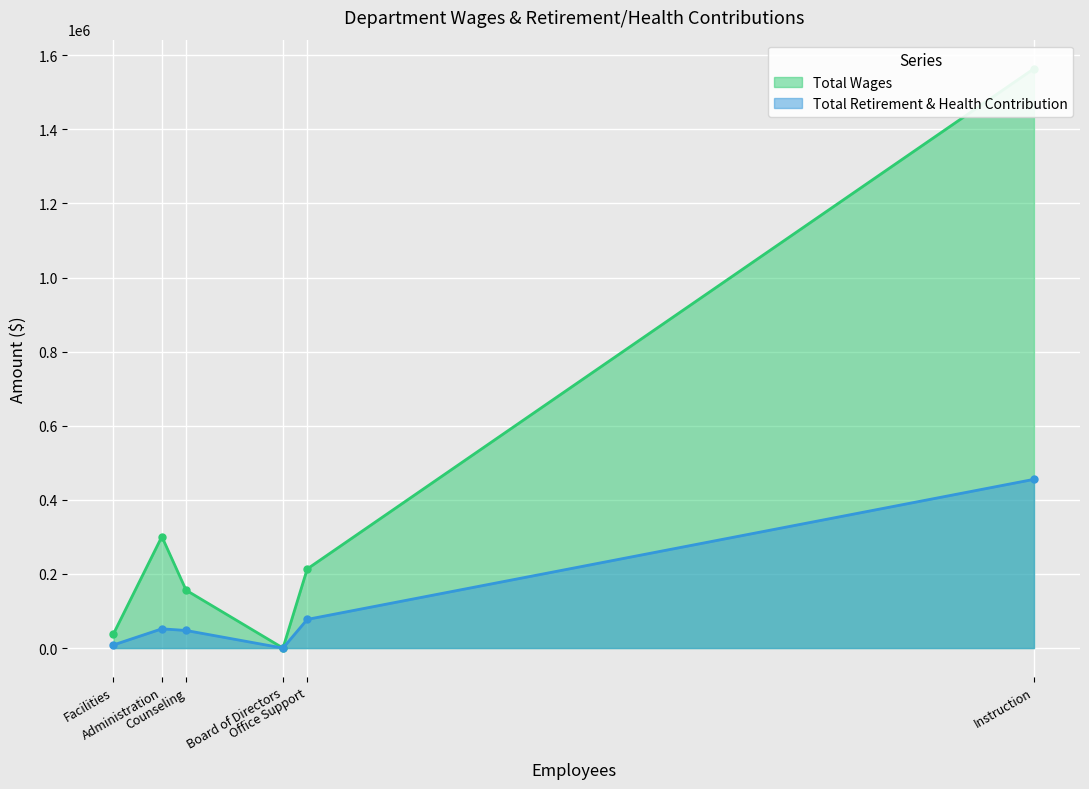

What is the maximum value for Total Retirement & Health Contribution?

455454